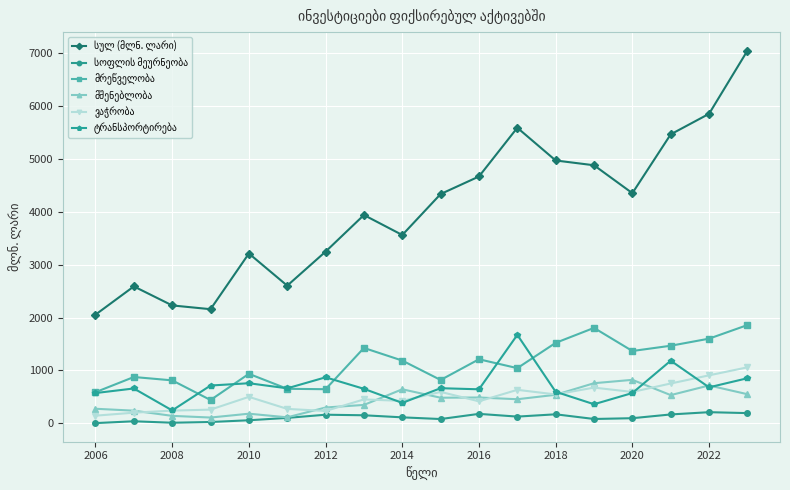

At how many categories does at least one series exceed 4179?

9